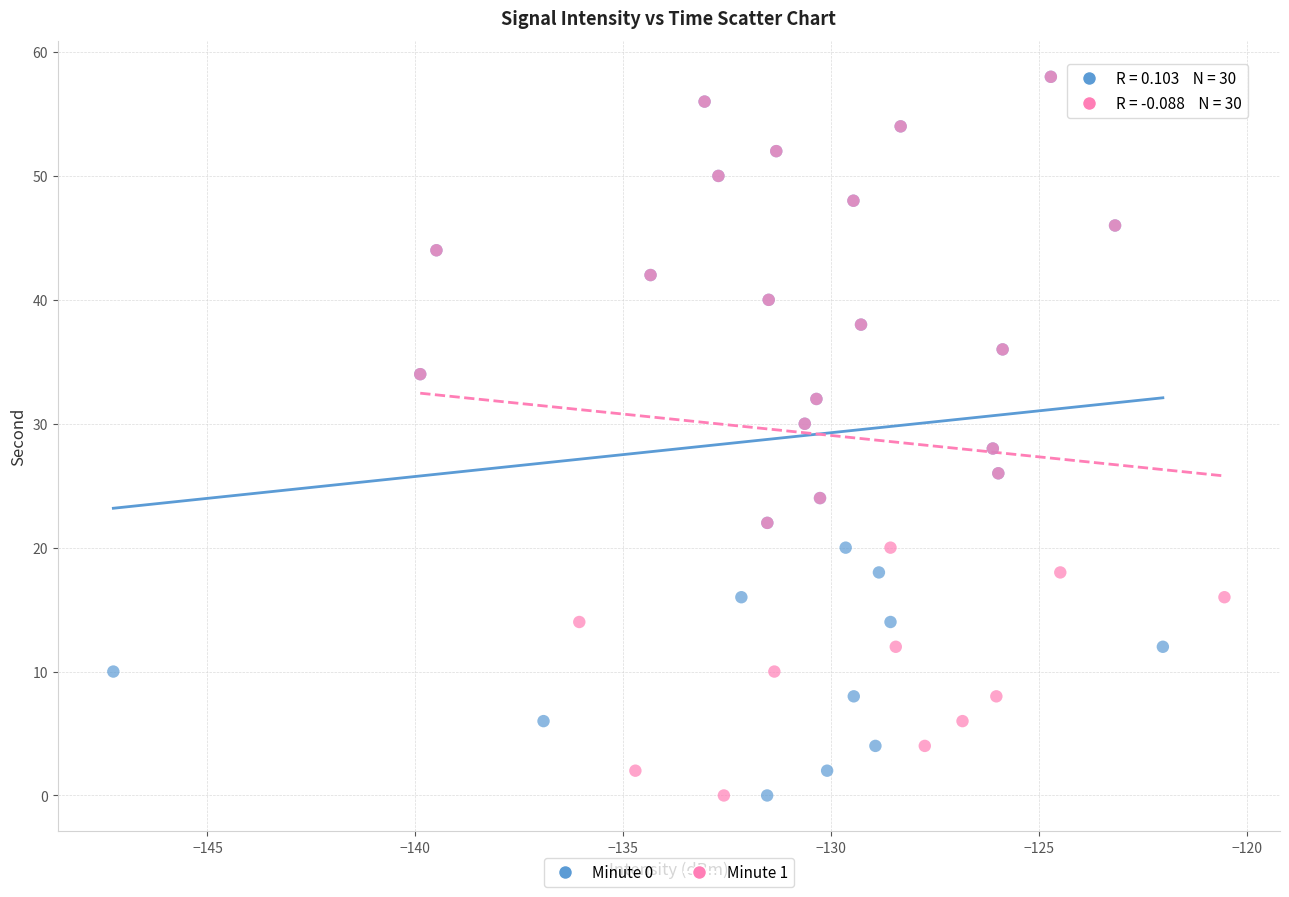

What are all the series names shown in the legend?

Minute 0, Minute 1